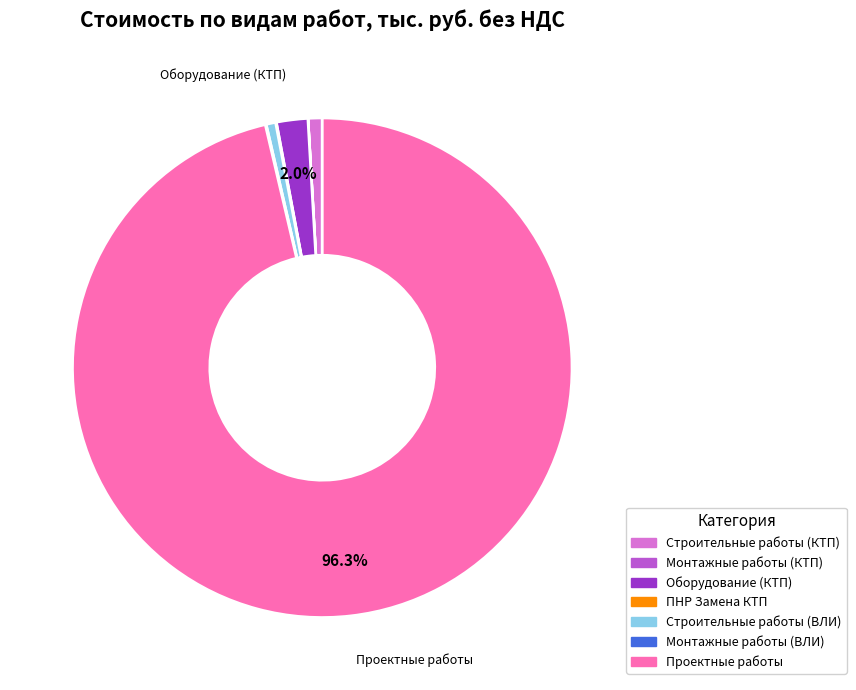

Combined, do Оборудование (КТП) and Строительные работы (ВЛИ) account for over 50%?

No